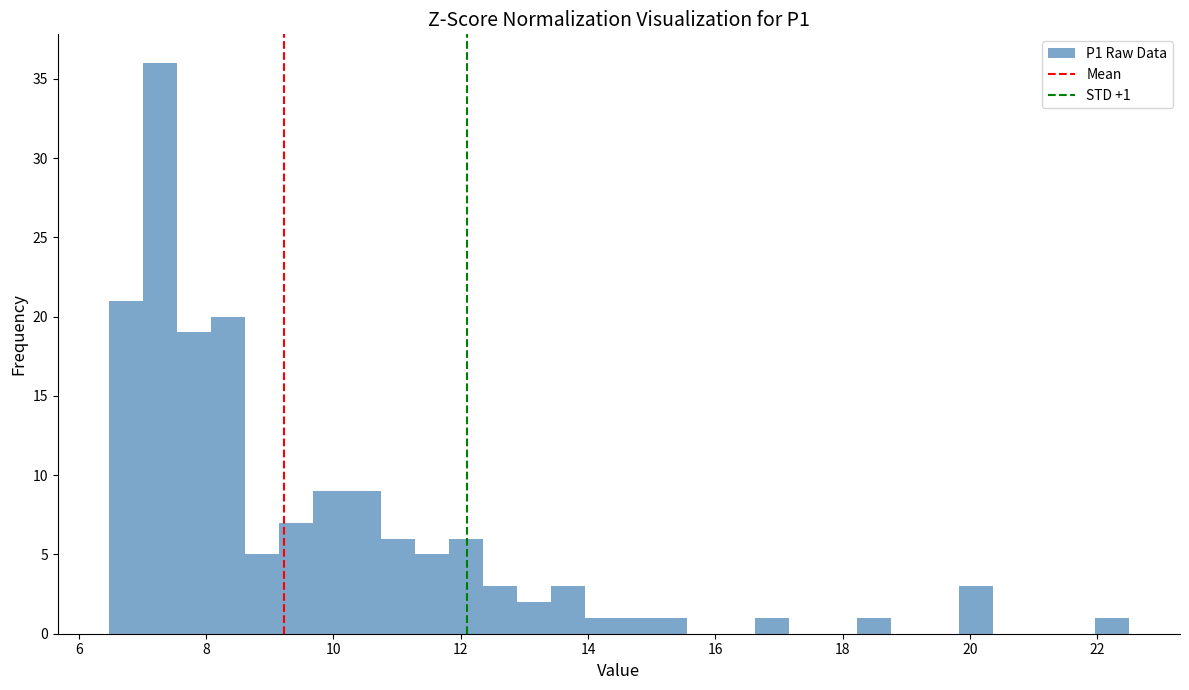

Read against the x-axis, roughly where is the centre of the tallest bar?

7.2